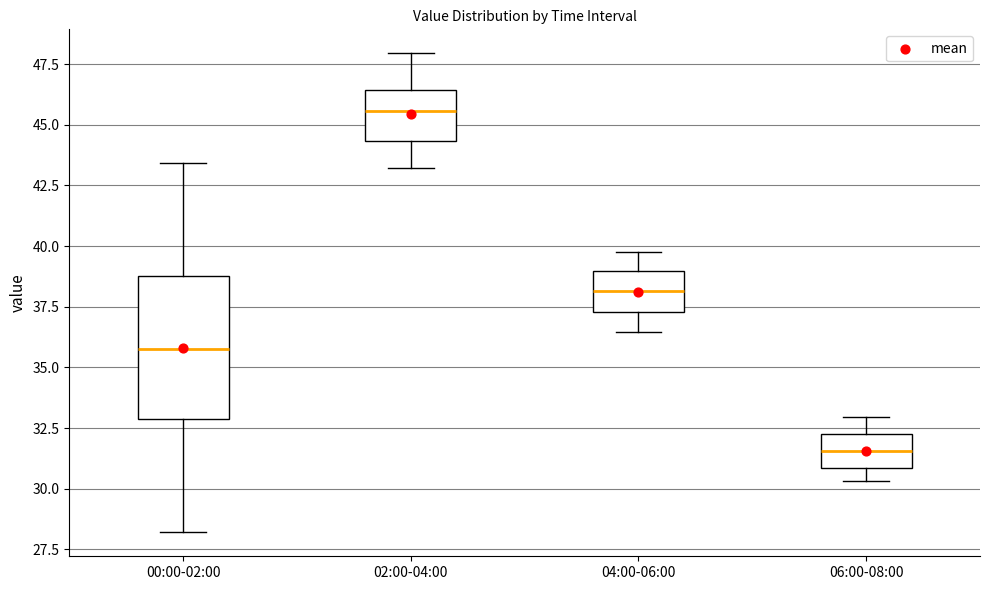

Which box has the highest median line?

02:00-04:00